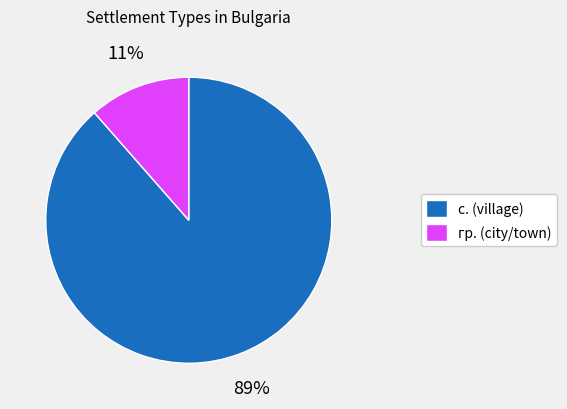

Does с. represent more than half of the total?

Yes